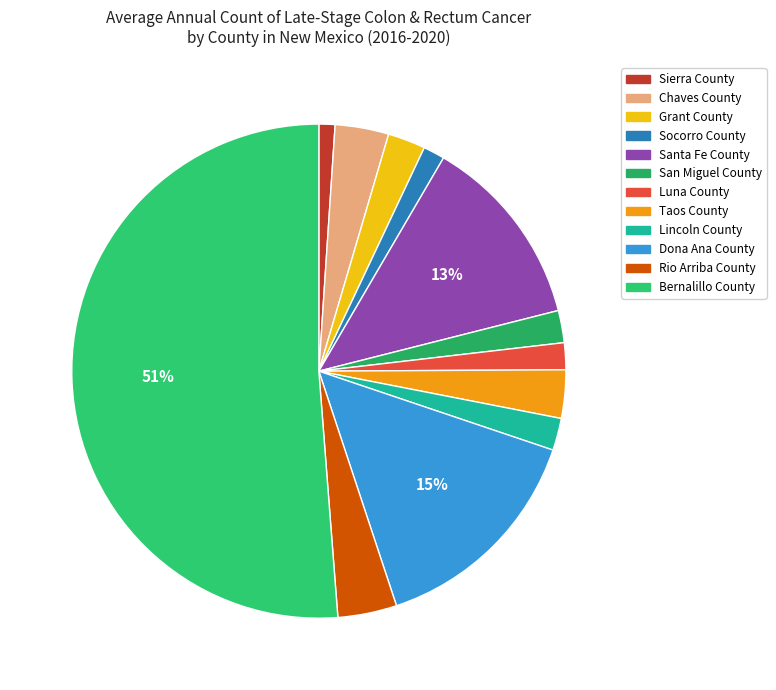

To the nearest percent, what is the combined percentage of Socorro County and Bernalillo County?

53%